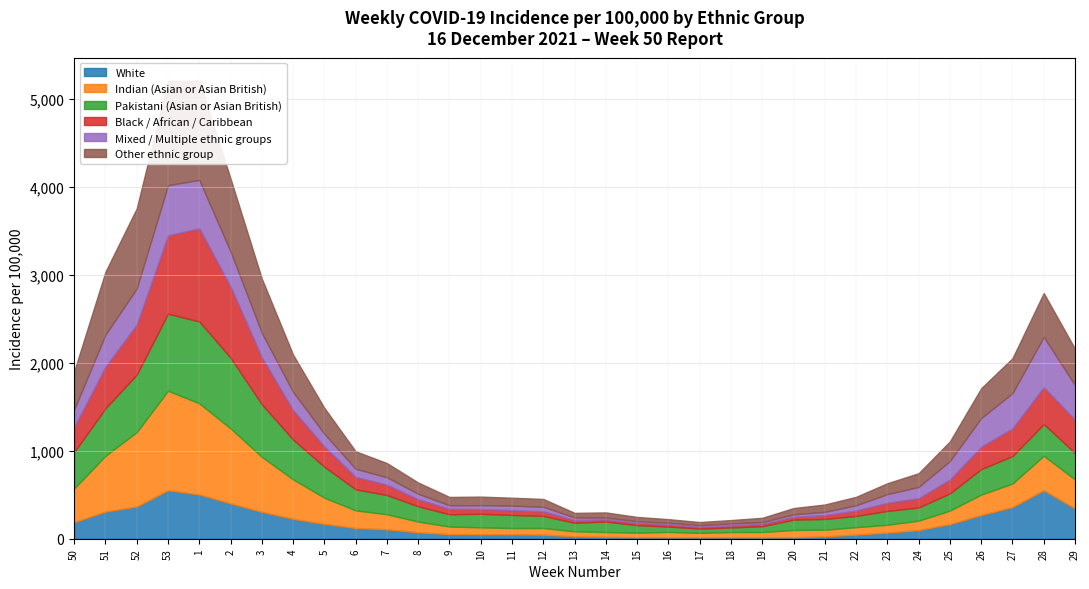

Rank the series at 27 from lowest to highest value.

Indian (Asian or Asian British), Pakistani (Asian or Asian British), Black / African / Caribbean, White, Other ethnic group, Mixed / Multiple ethnic groups